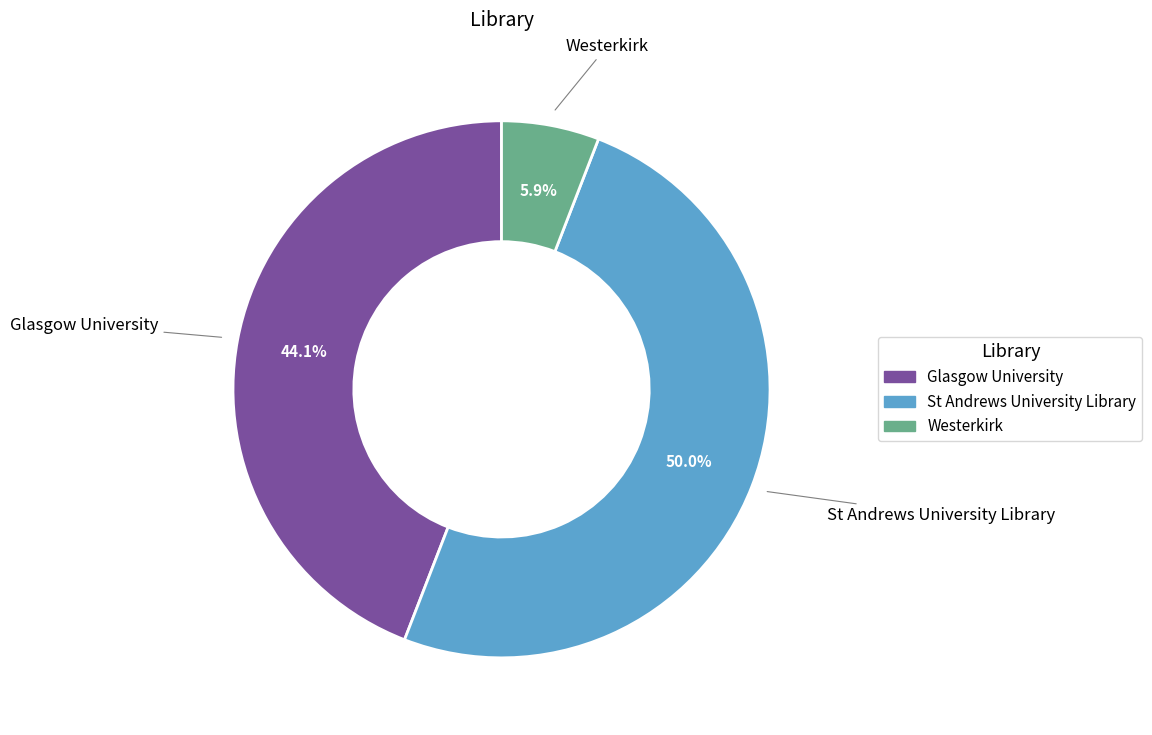

How much of the chart is everything except Westerkirk?

94.1%